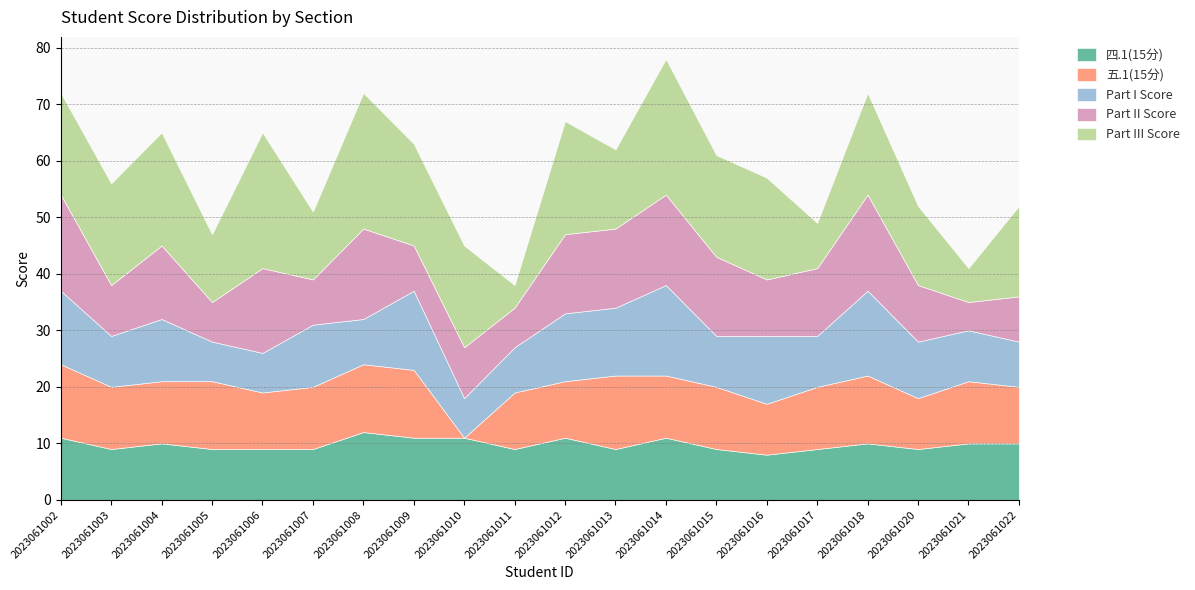

What is the greatest value displayed?

24